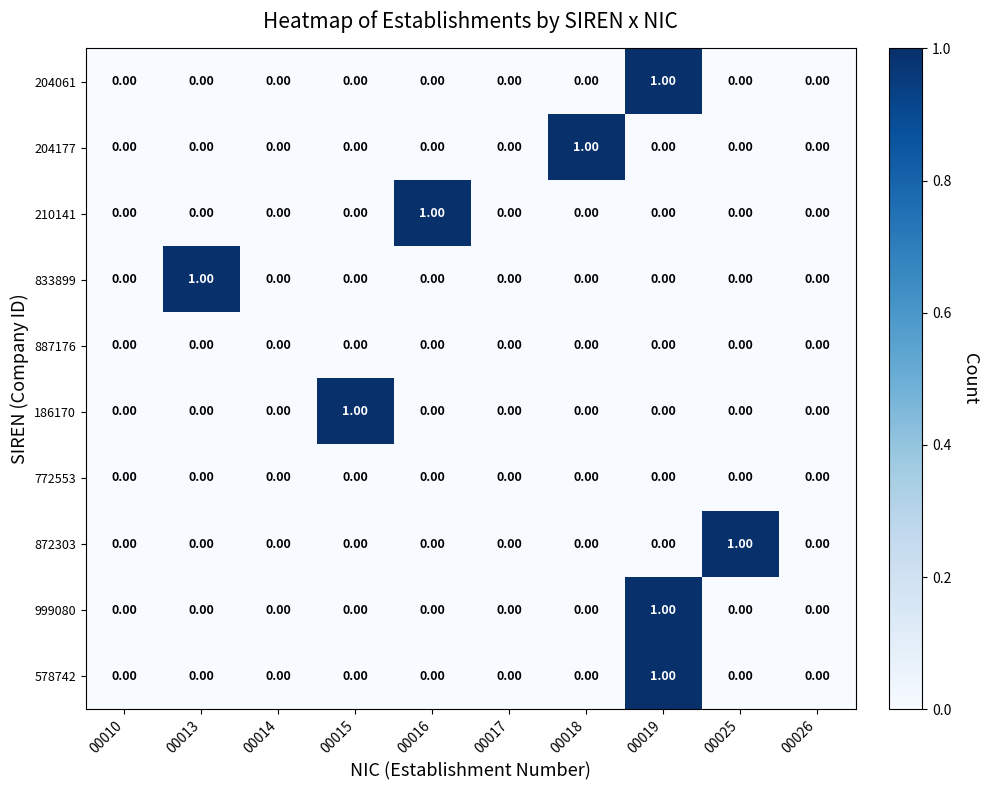

Between 00010 and 00018, which series saw the biggest shift?

204177